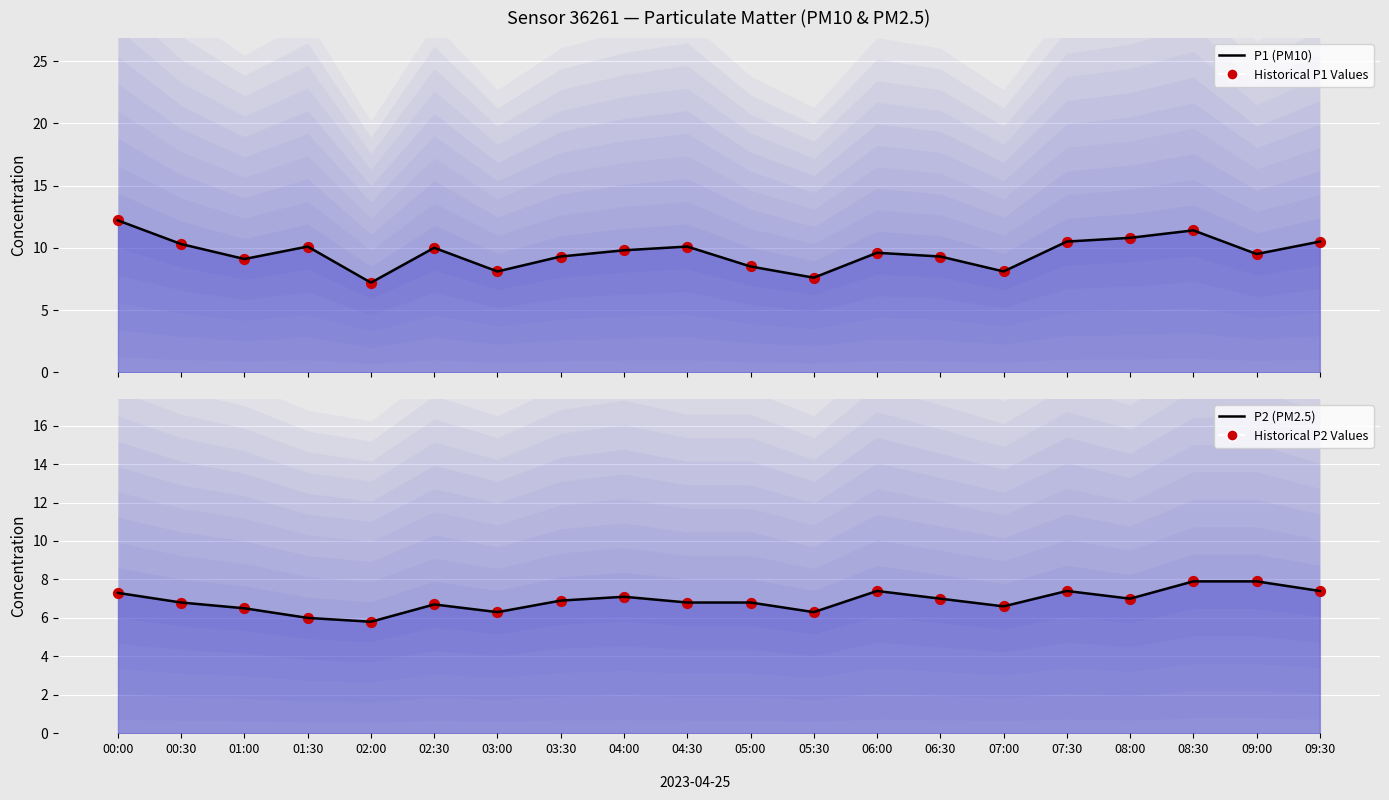

What are all the series names shown in the legend?

P1 (PM10), Historical P1 Values, P2 (PM2.5), Historical P2 Values